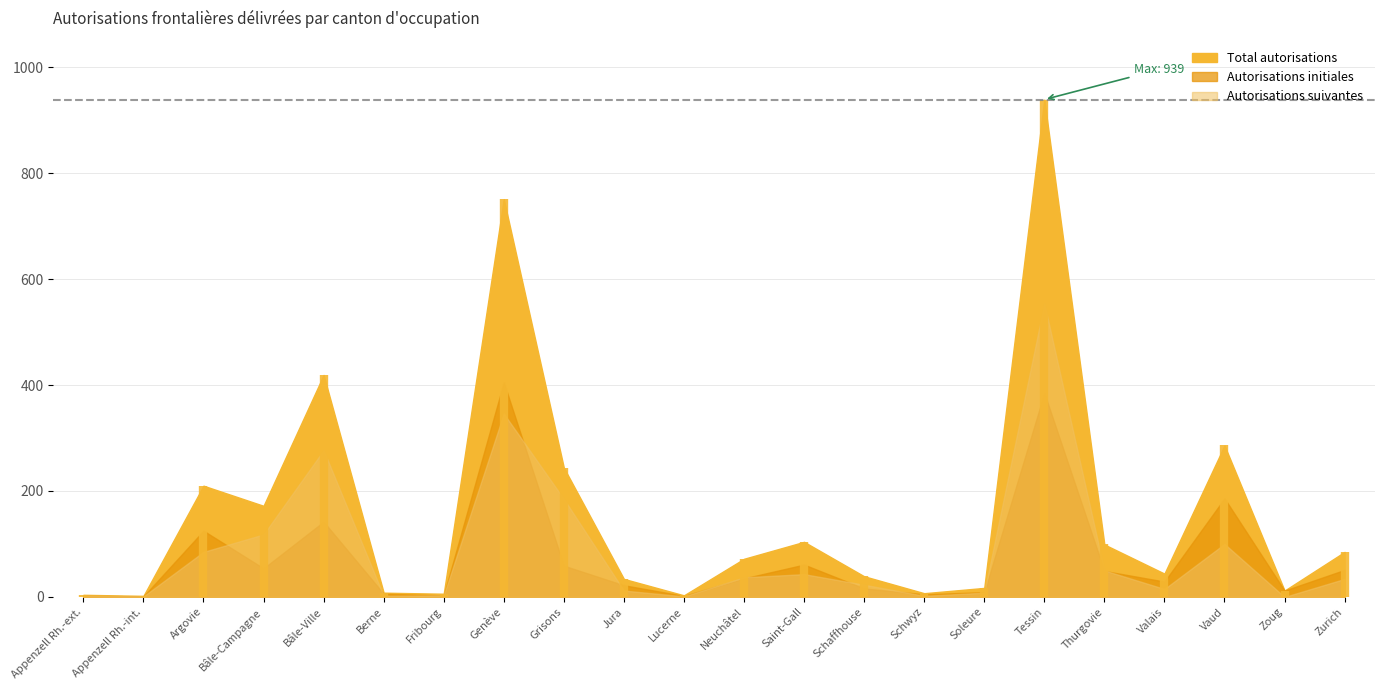

Reading left to right, transcribe all the data shown in this chart.

Total autorisations: 4	2	210	172	419	8	6	751	244	34	3	72	104	39	7	17	939	99	44	286	12	85
Autorisations initiales: 2	1	125	54	142	6	3	405	59	22	2	35	61	16	5	9	385	49	29	186	12	51
Autorisations suivantes: 2	1	85	118	277	2	3	346	185	12	1	37	43	23	2	8	554	50	15	100	0	34